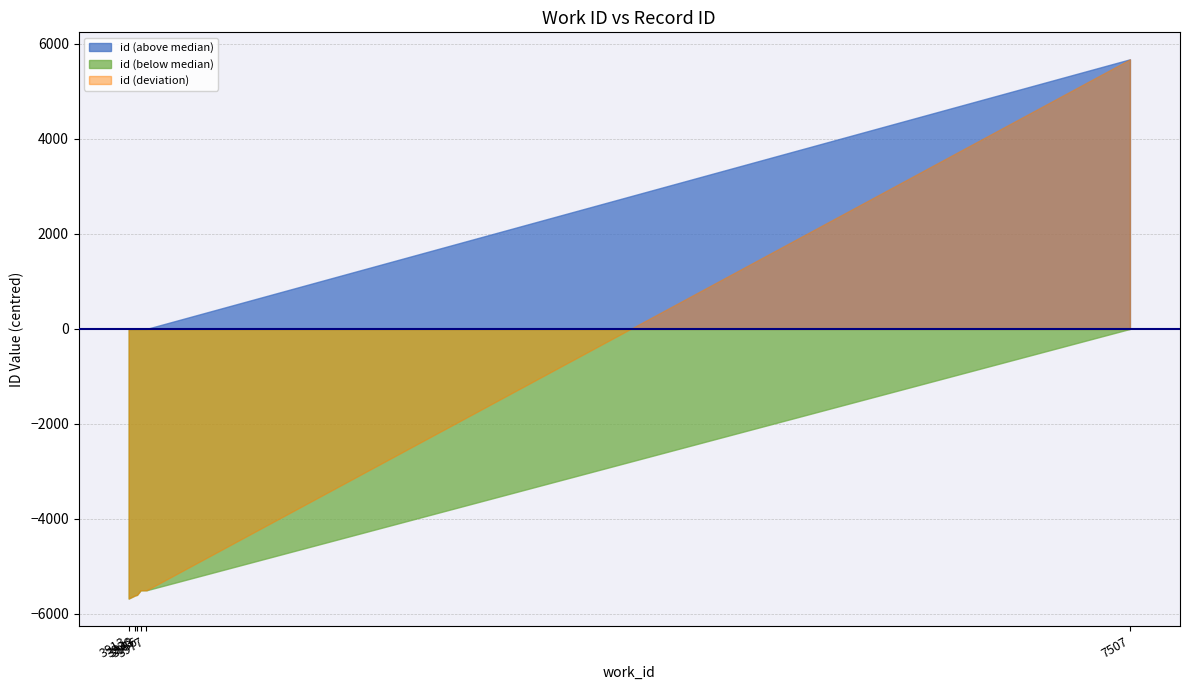

Which series has the largest total across all categories?

id (above median)